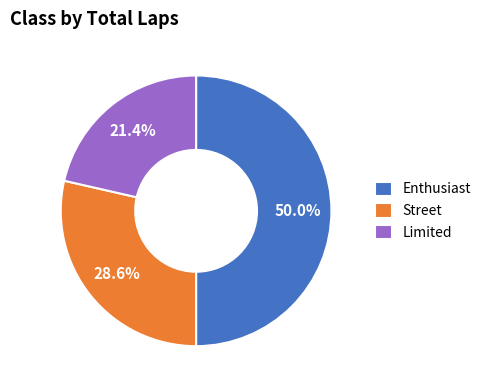

True or false: Enthusiast accounts for 50% of the total.

True